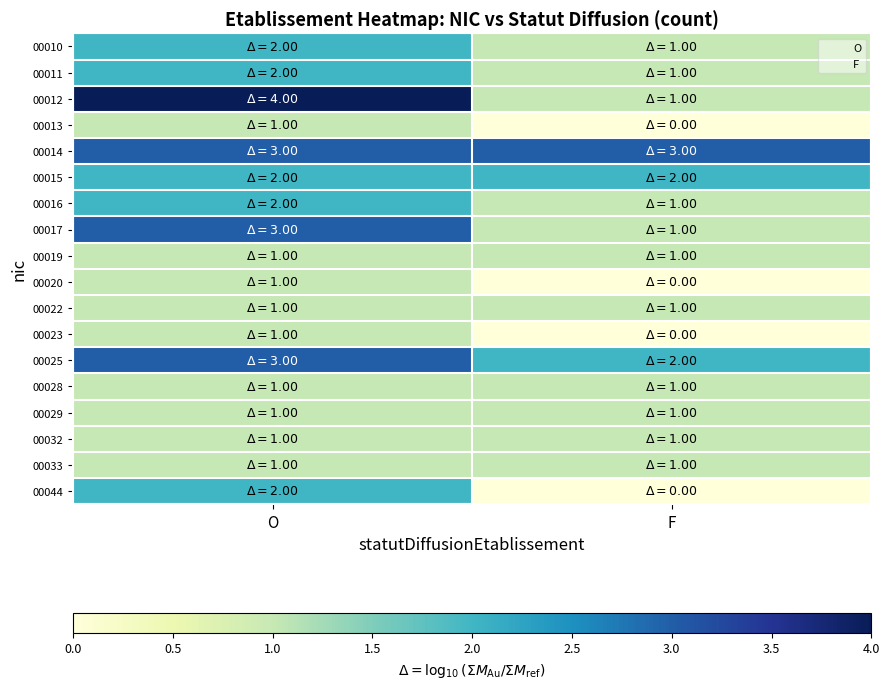

Which series has the largest range (max minus min)?

00012